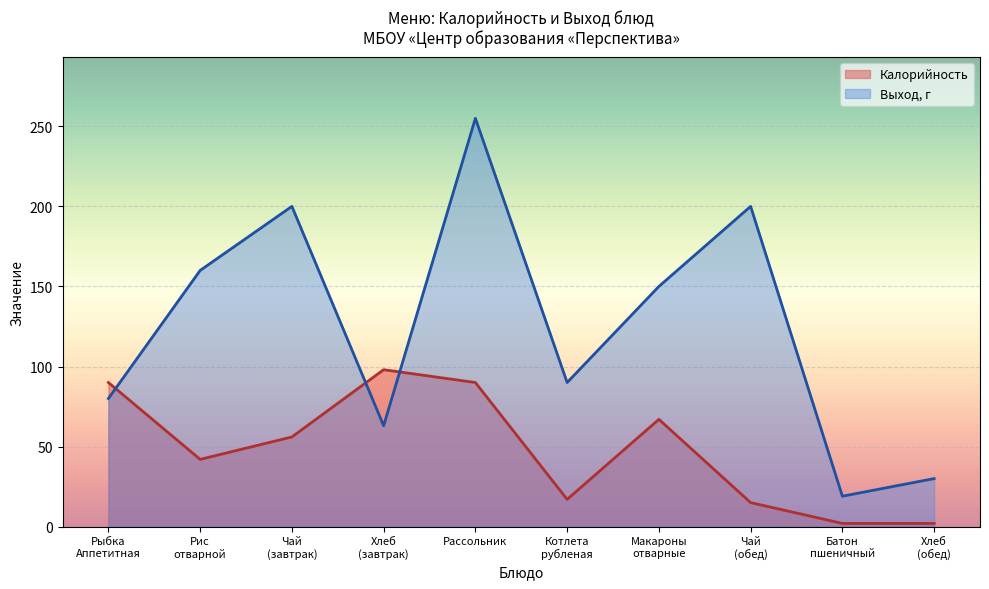

At which category does the chart reach its peak across all series?

Рассольник